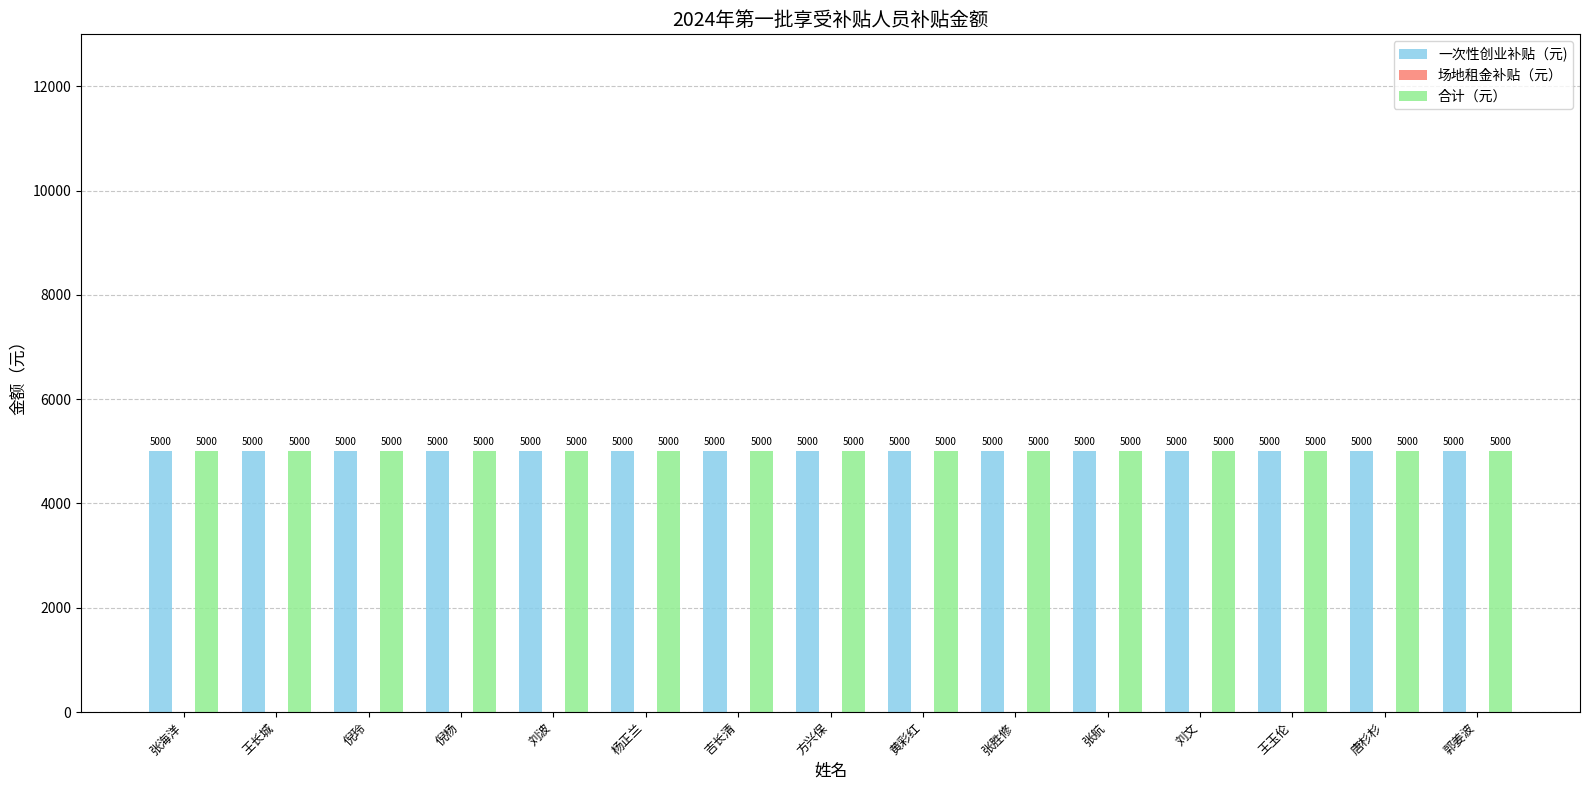

At which label is 场地租金补贴（元） closest to 0?

张海洋